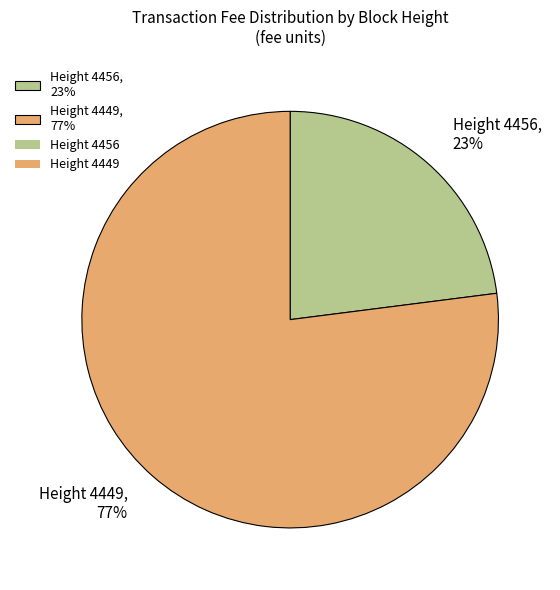

Is the sum of Height 4449, 77% and Height 4456, 23% greater than half?

Yes